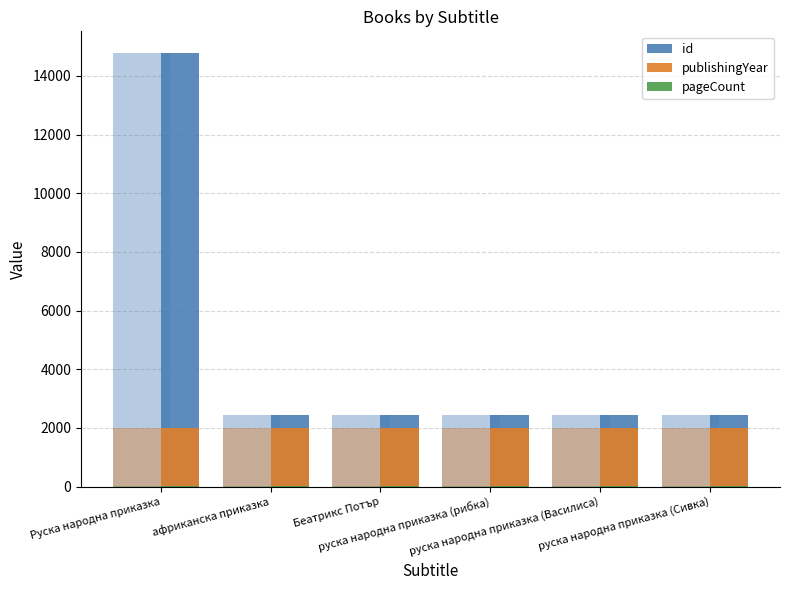

How many bars are there in each group?

3